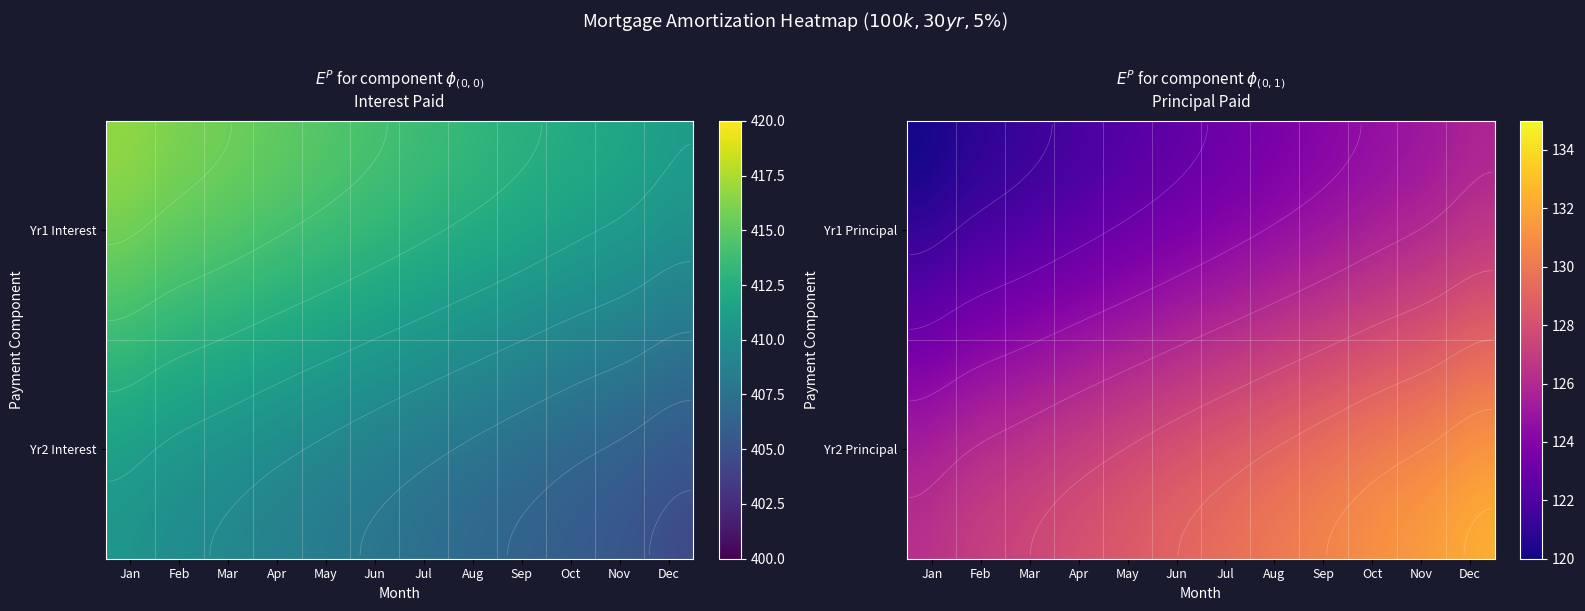

The value of Jan at Oct is 412.1. True or false?

True